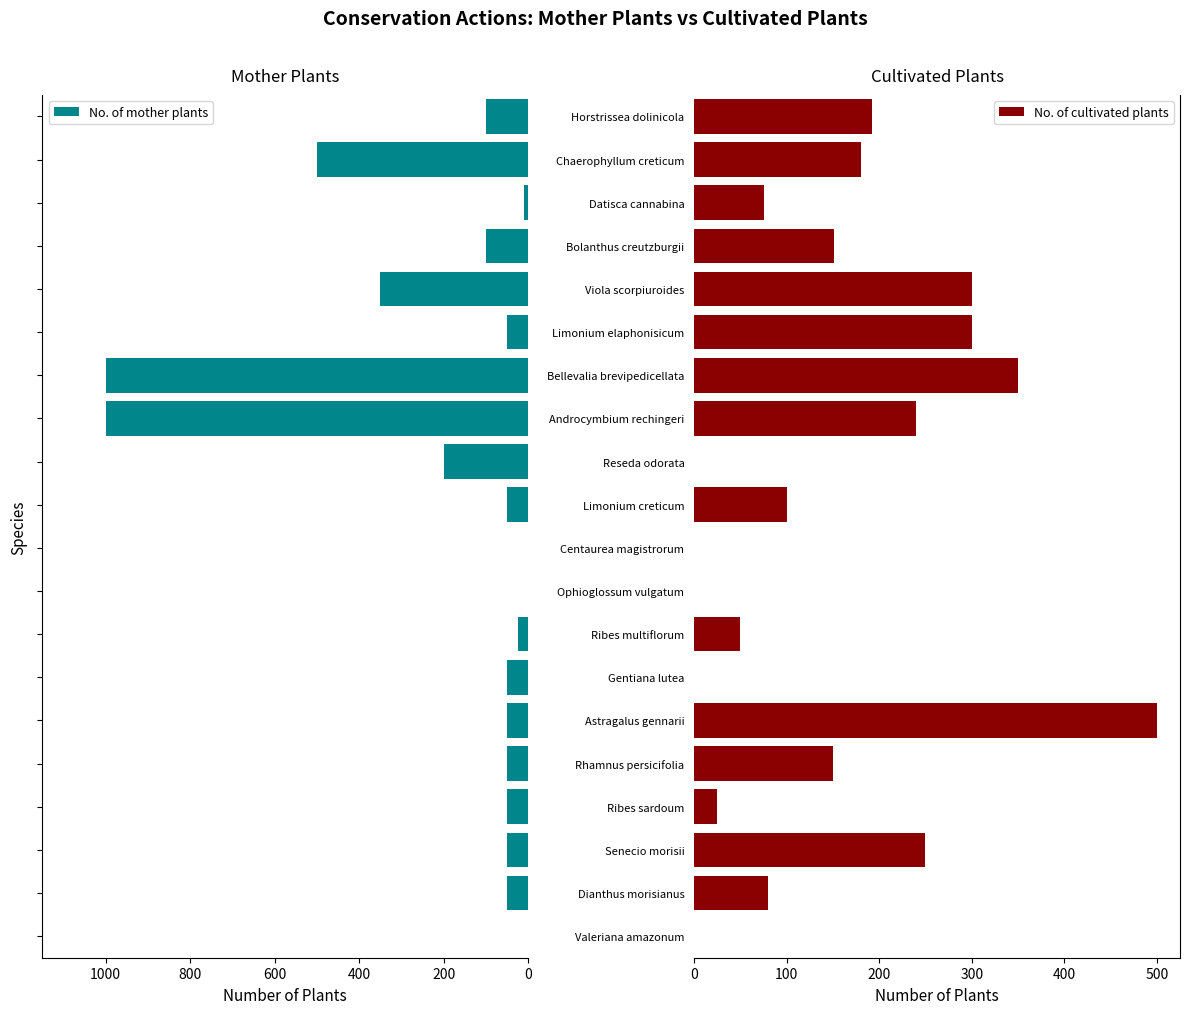

Which series has the largest range (max minus min)?

No. of mother plants